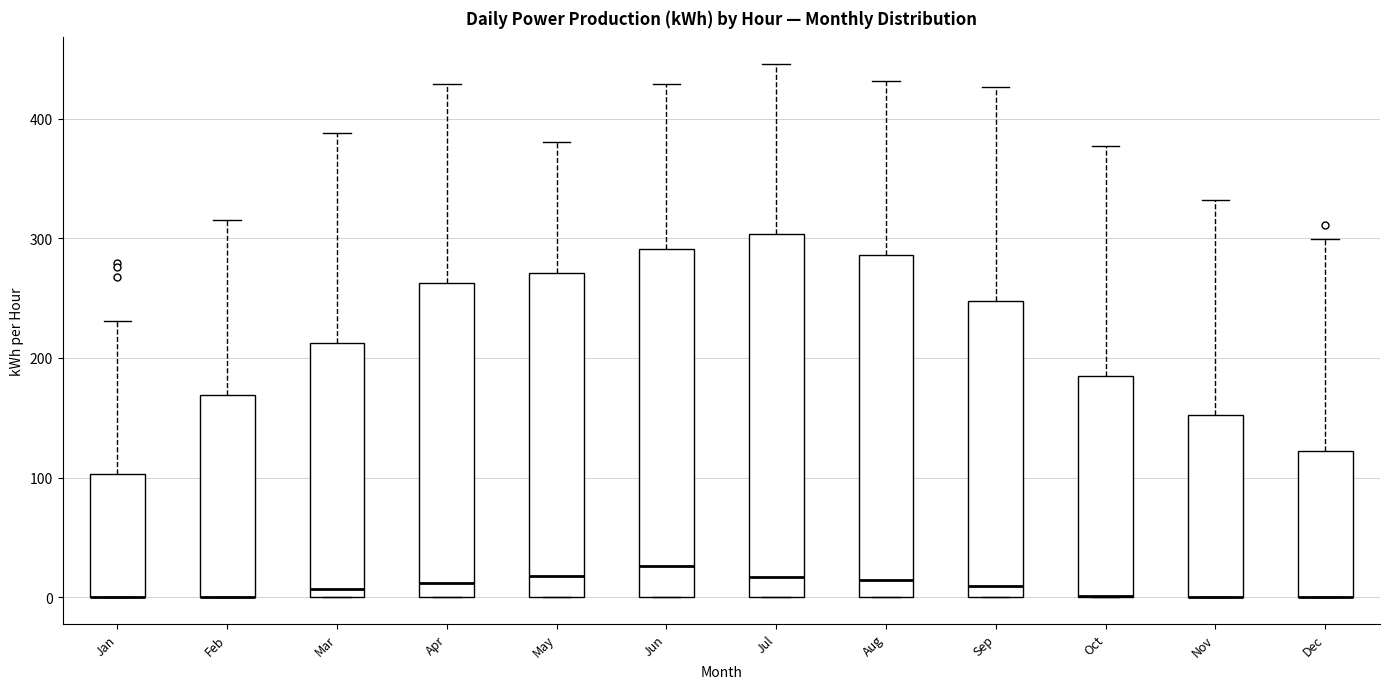

Where is the upper edge of the box for Jan on the y-axis? The values are not printed on the chart, so give them approximately, as read against the axis.

100